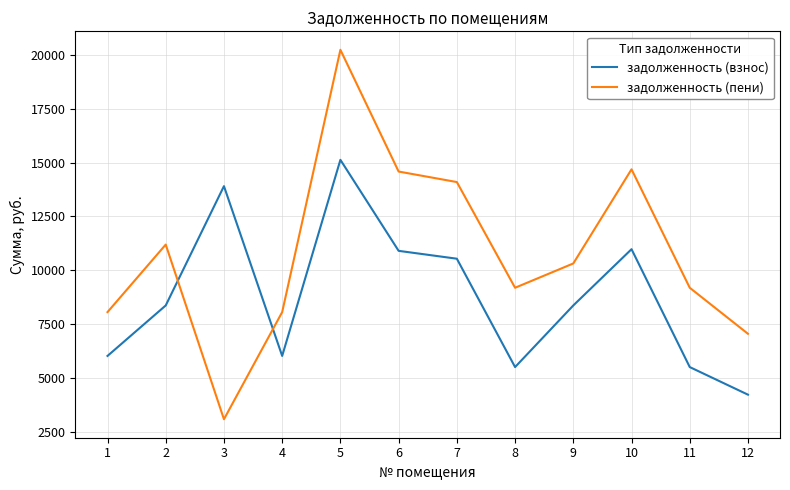

True or false: задолженность (взнос) has more than 2 interior local peaks.

True